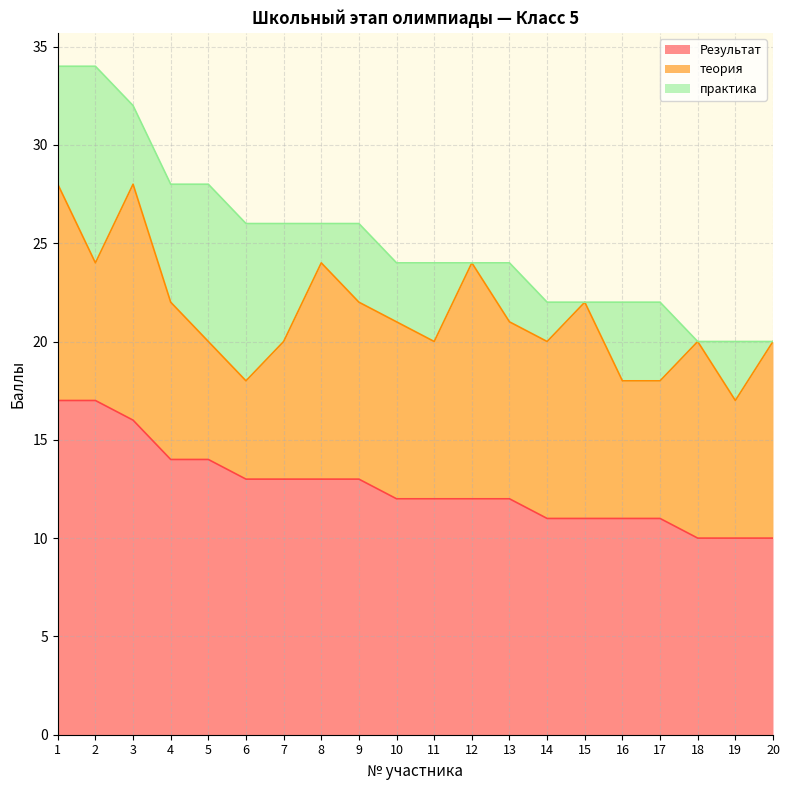

At 2, list the series in order from smallest to largest.

теория, практика, Результат